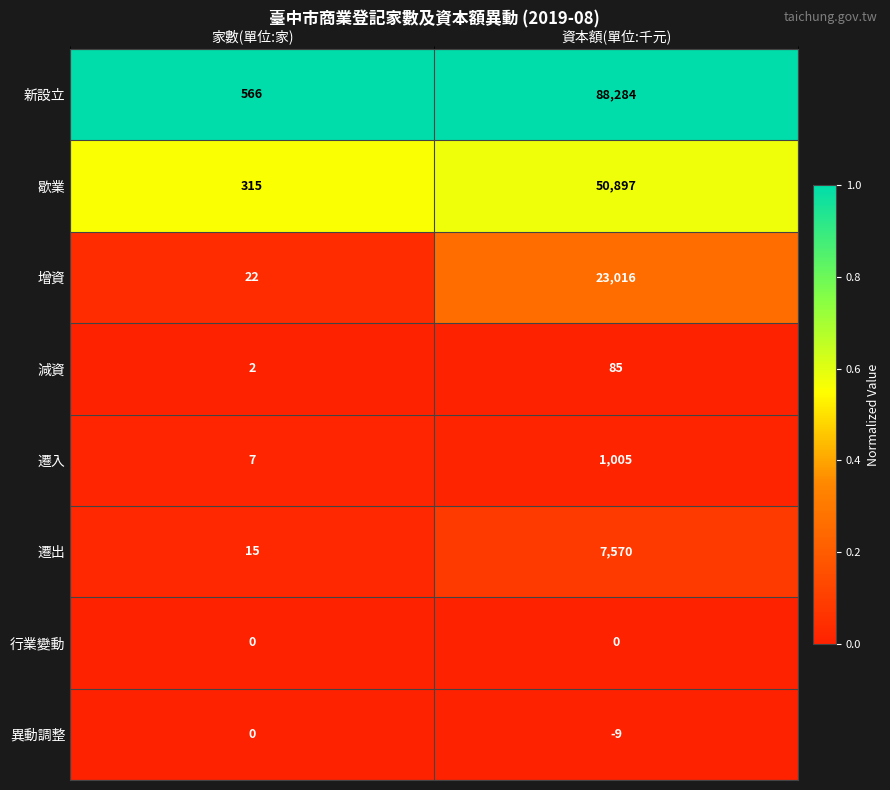

Count the number of categories in the chart.

2